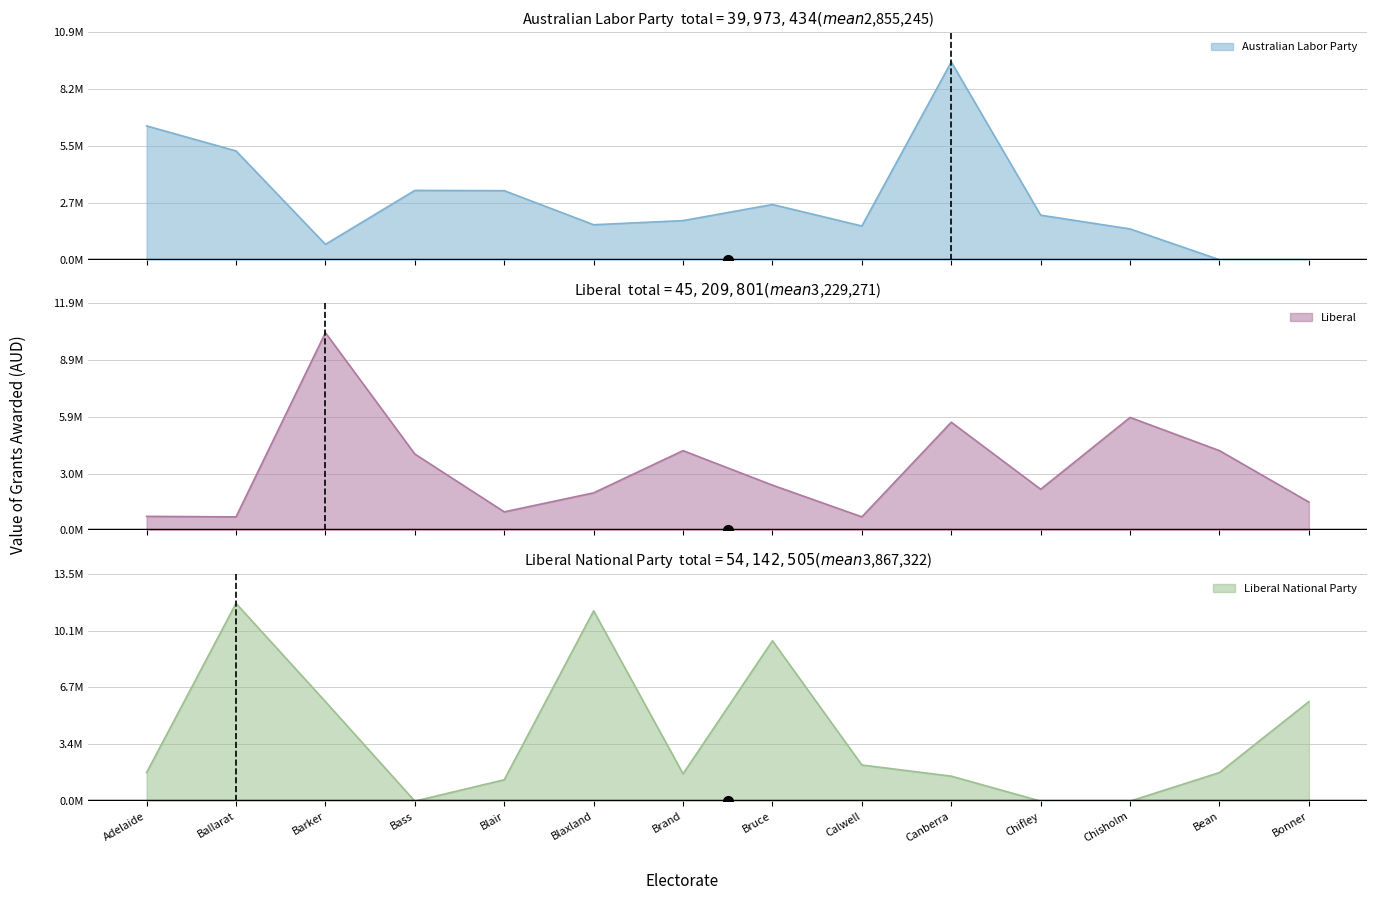

What is the sum of all Australian Labor Party values?

39973433.7